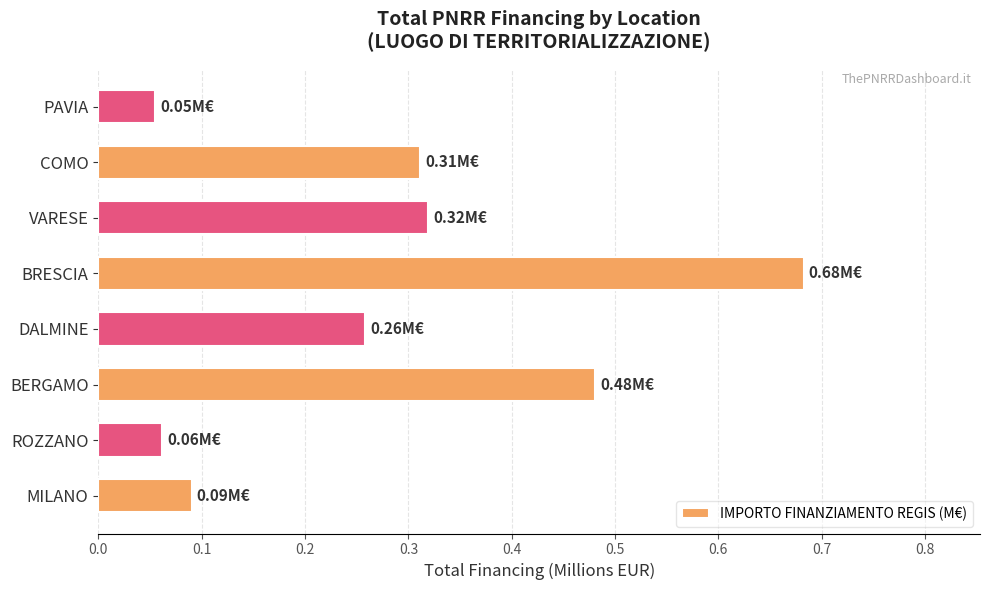

At which category does the chart reach its peak across all series?

BRESCIA